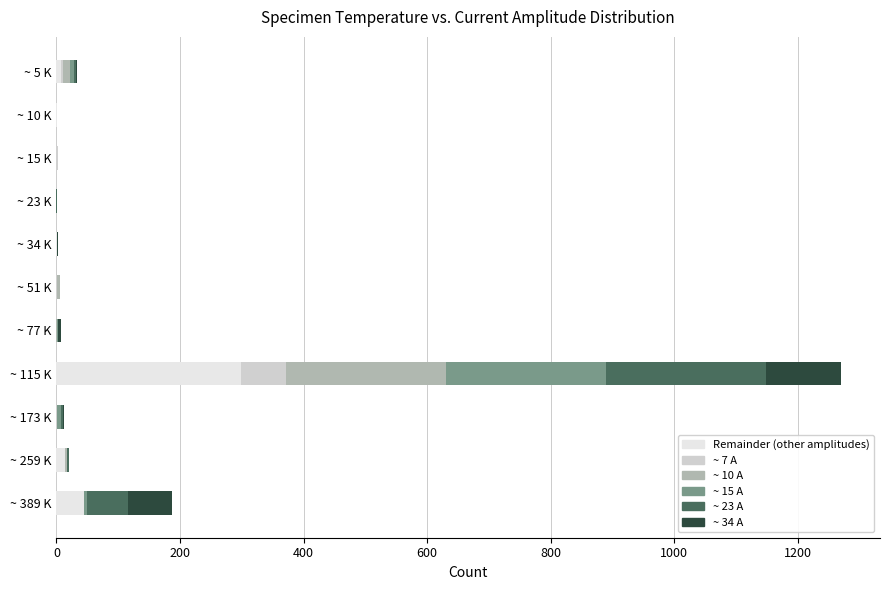

At which category is the sum across all series the highest?

~ 115 K